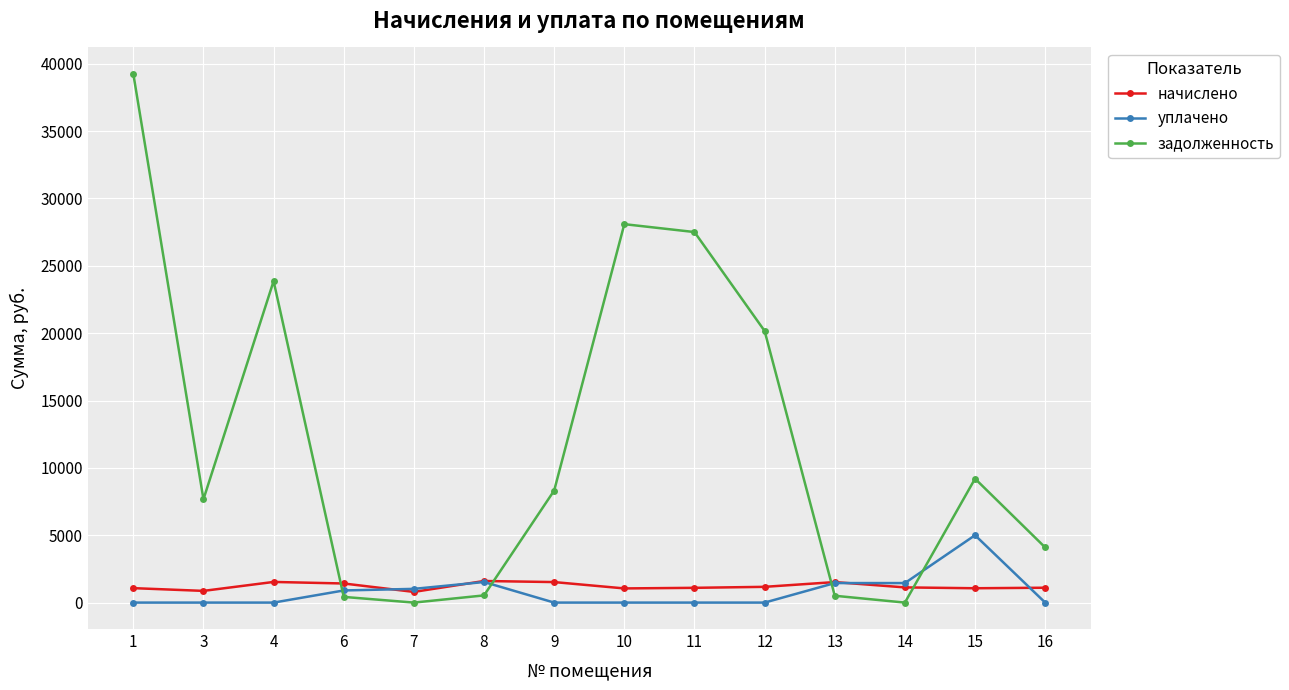

Is the value of начислено at 12 greater than the value of уплачено at 1?

Yes